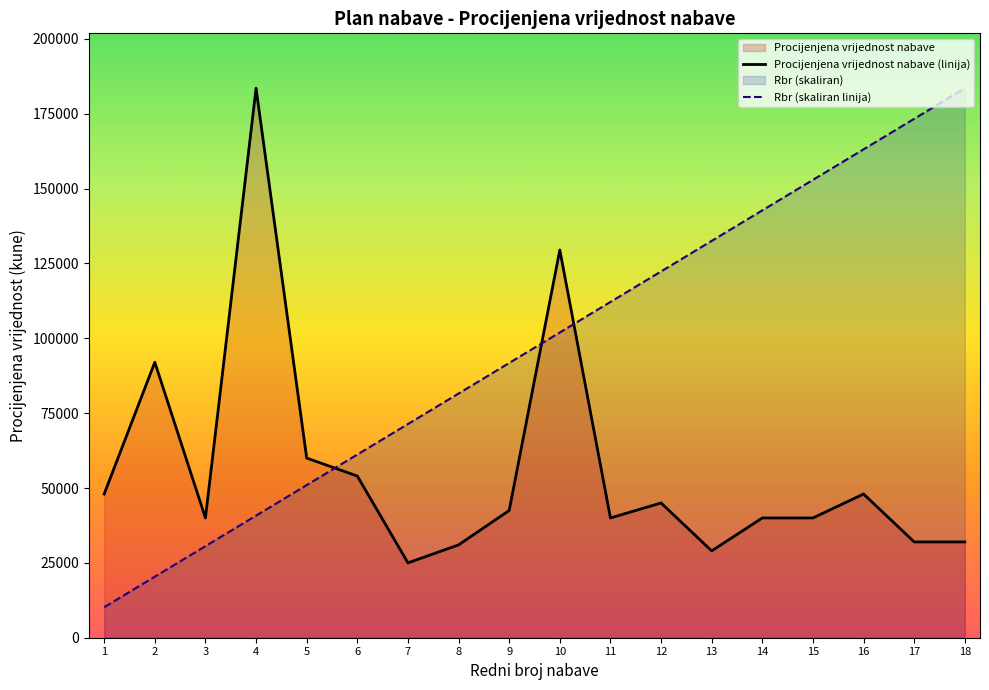

List the series in order of their peak value, highest first.

Procijenjena vrijednost nabave (linija), Rbr (skaliran linija)